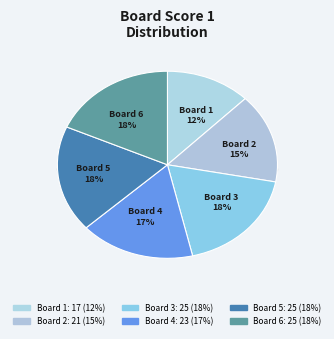

Rank the categories by value from lowest to highest.

1, 2, 4, 3, 5, 6